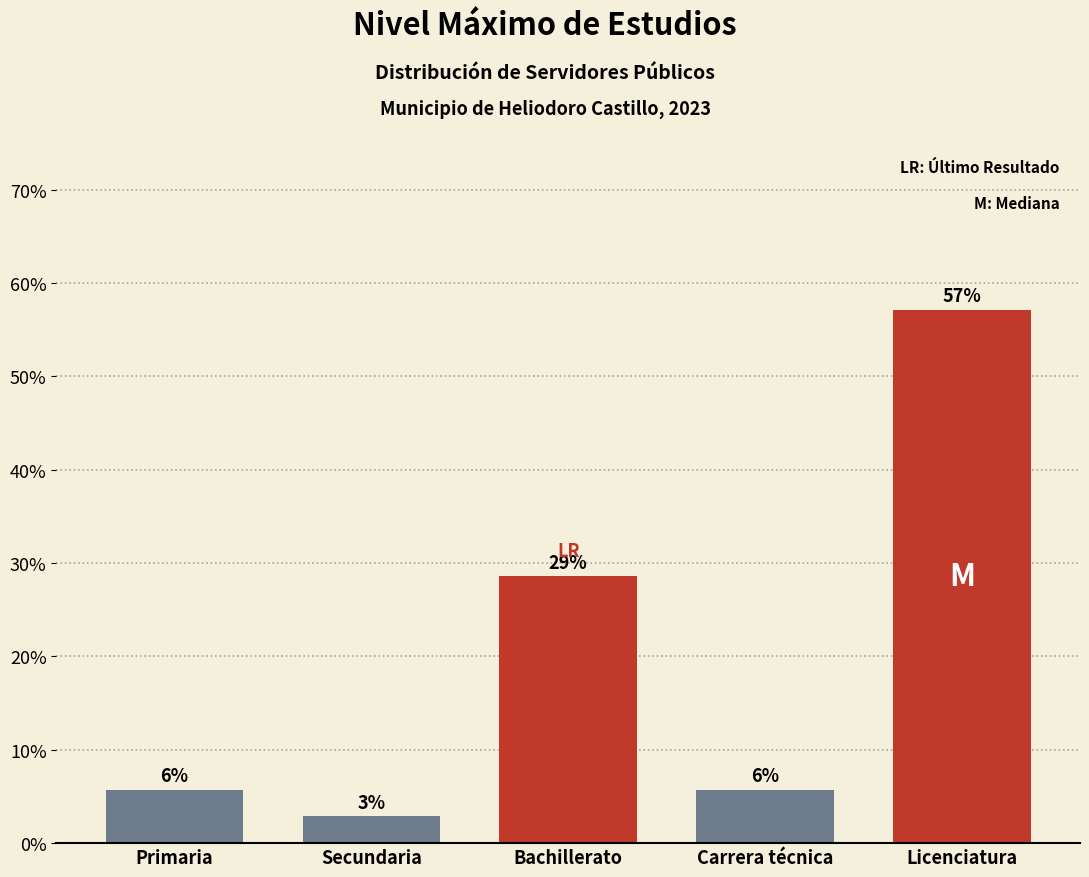

How many bars are there in total?

5